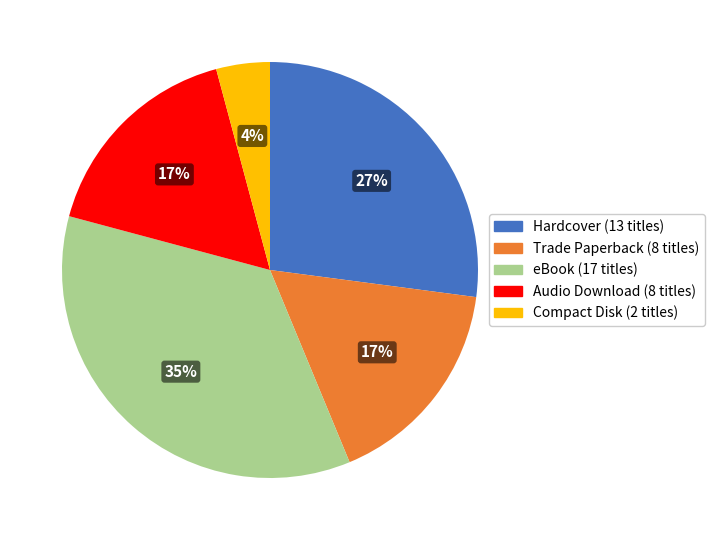

Is the sum of Hardcover and Audio Download greater than half?

No